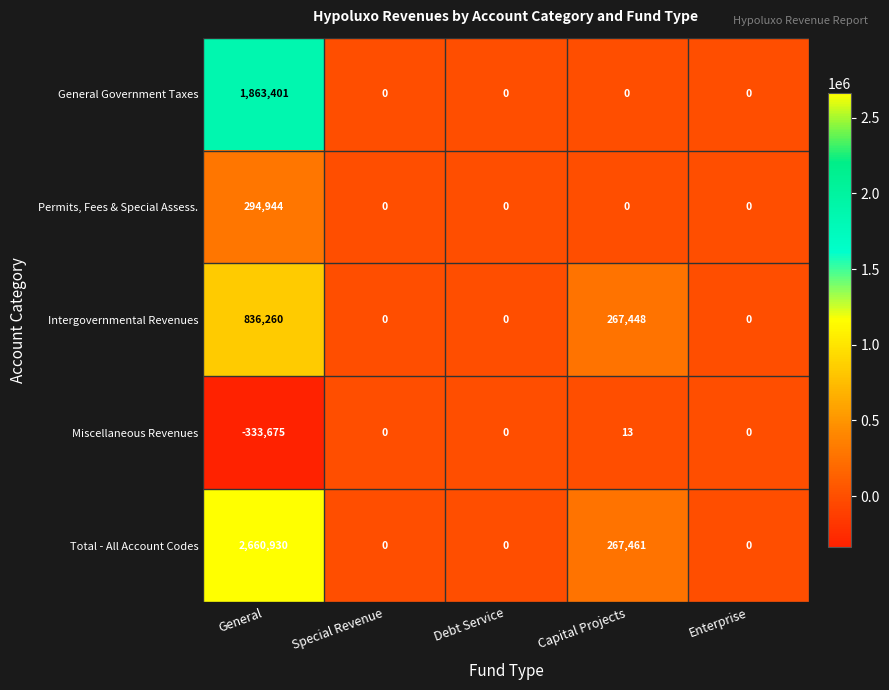

Which label corresponds to the smallest value in the chart?

General